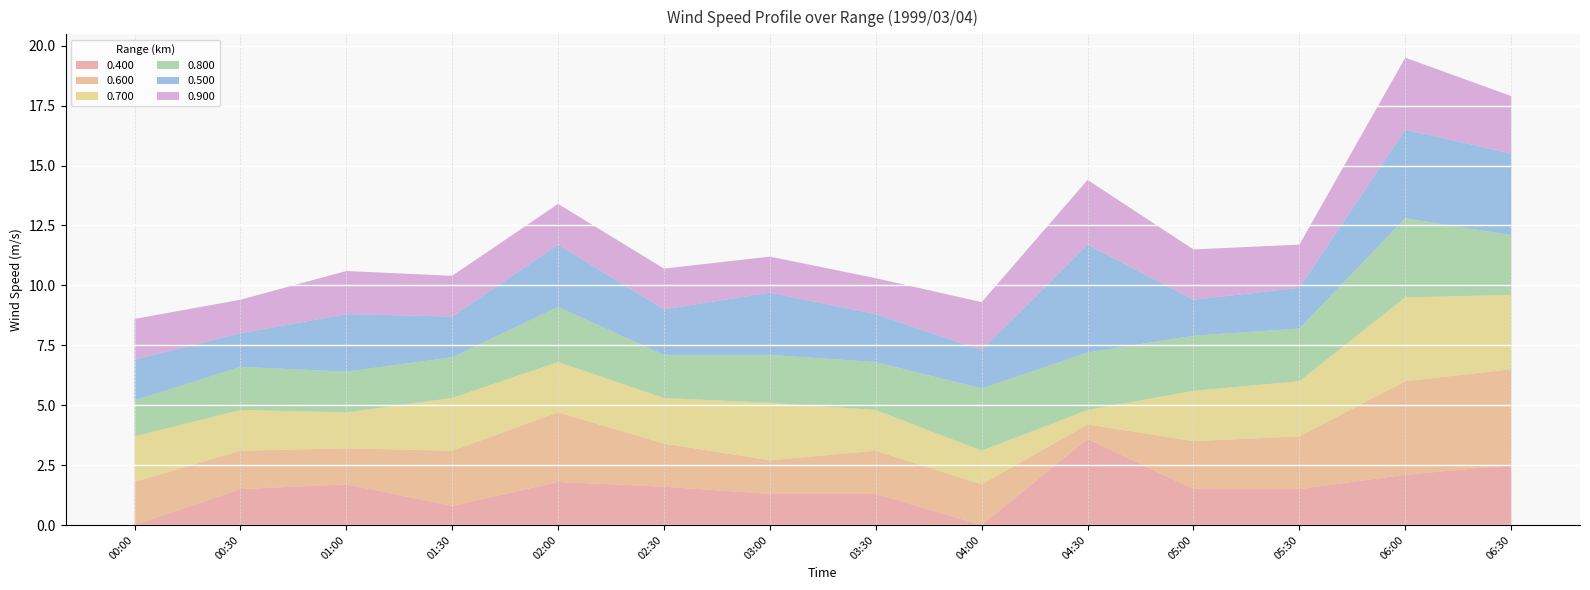

Reading right to left, list all the values displayed in this chart.

0.400: 1999/03/04 06:30=2.5	1999/03/04 06:00=2.1	1999/03/04 05:30=1.5	1999/03/04 05:00=1.5	1999/03/04 04:30=3.6	1999/03/04 04:00=999.0	1999/03/04 03:30=1.3	1999/03/04 03:00=1.3	1999/03/04 02:30=1.6	1999/03/04 02:00=1.8	1999/03/04 01:30=0.8	1999/03/04 01:00=1.7	1999/03/04 00:30=1.5	1999/03/04 00:00=999.0
0.600: 1999/03/04 06:30=4.0	1999/03/04 06:00=3.9	1999/03/04 05:30=2.2	1999/03/04 05:00=2.0	1999/03/04 04:30=0.6	1999/03/04 04:00=1.7	1999/03/04 03:30=1.8	1999/03/04 03:00=1.4	1999/03/04 02:30=1.8	1999/03/04 02:00=2.9	1999/03/04 01:30=2.3	1999/03/04 01:00=1.5	1999/03/04 00:30=1.6	1999/03/04 00:00=1.8
0.700: 1999/03/04 06:30=3.1	1999/03/04 06:00=3.5	1999/03/04 05:30=2.3	1999/03/04 05:00=2.1	1999/03/04 04:30=0.6	1999/03/04 04:00=1.4	1999/03/04 03:30=1.7	1999/03/04 03:00=2.4	1999/03/04 02:30=1.9	1999/03/04 02:00=2.1	1999/03/04 01:30=2.2	1999/03/04 01:00=1.5	1999/03/04 00:30=1.7	1999/03/04 00:00=1.9
0.800: 1999/03/04 06:30=2.5	1999/03/04 06:00=3.3	1999/03/04 05:30=2.2	1999/03/04 05:00=2.3	1999/03/04 04:30=2.4	1999/03/04 04:00=2.6	1999/03/04 03:30=2.0	1999/03/04 03:00=2.0	1999/03/04 02:30=1.8	1999/03/04 02:00=2.3	1999/03/04 01:30=1.7	1999/03/04 01:00=1.7	1999/03/04 00:30=1.8	1999/03/04 00:00=1.5
0.500: 1999/03/04 06:30=3.4	1999/03/04 06:00=3.7	1999/03/04 05:30=1.7	1999/03/04 05:00=1.5	1999/03/04 04:30=4.5	1999/03/04 04:00=1.6	1999/03/04 03:30=2.0	1999/03/04 03:00=2.6	1999/03/04 02:30=1.9	1999/03/04 02:00=2.6	1999/03/04 01:30=1.7	1999/03/04 01:00=2.4	1999/03/04 00:30=1.4	1999/03/04 00:00=1.7
0.900: 1999/03/04 06:30=2.4	1999/03/04 06:00=3.0	1999/03/04 05:30=1.8	1999/03/04 05:00=2.1	1999/03/04 04:30=2.7	1999/03/04 04:00=2.0	1999/03/04 03:30=1.5	1999/03/04 03:00=1.5	1999/03/04 02:30=1.7	1999/03/04 02:00=1.7	1999/03/04 01:30=1.7	1999/03/04 01:00=1.8	1999/03/04 00:30=1.4	1999/03/04 00:00=1.7